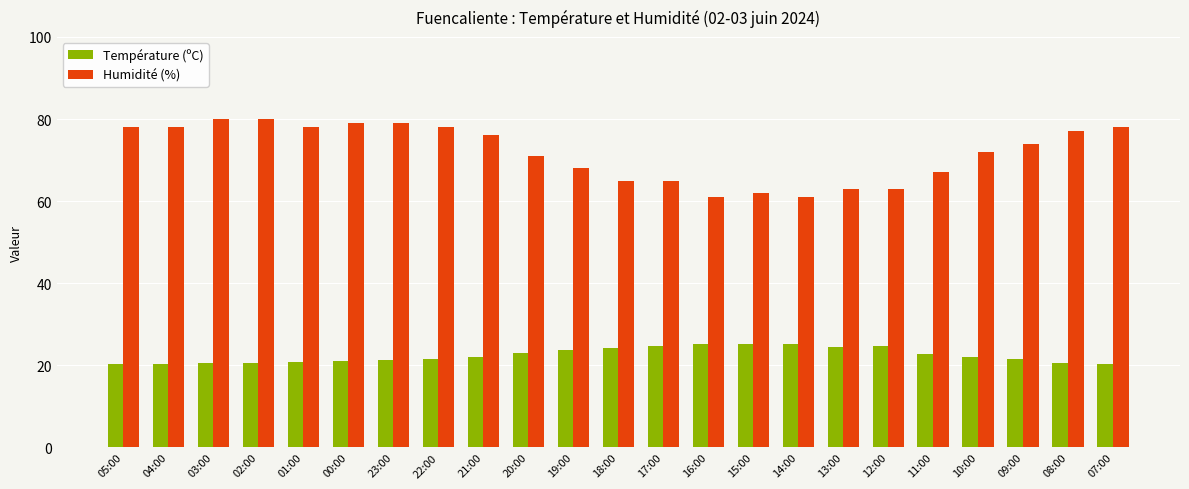

What is the average value of the Température (ºC) series?

22.5